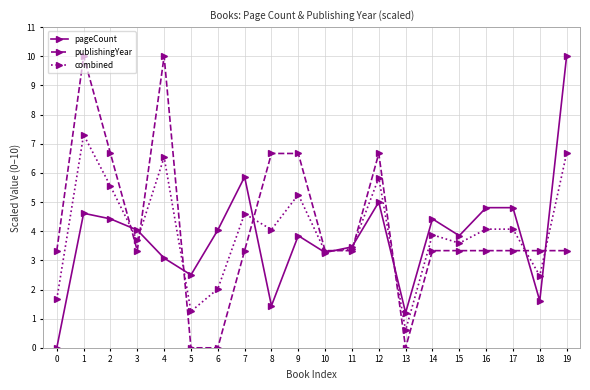

Which series changed the most between 0 and 12?

pageCount